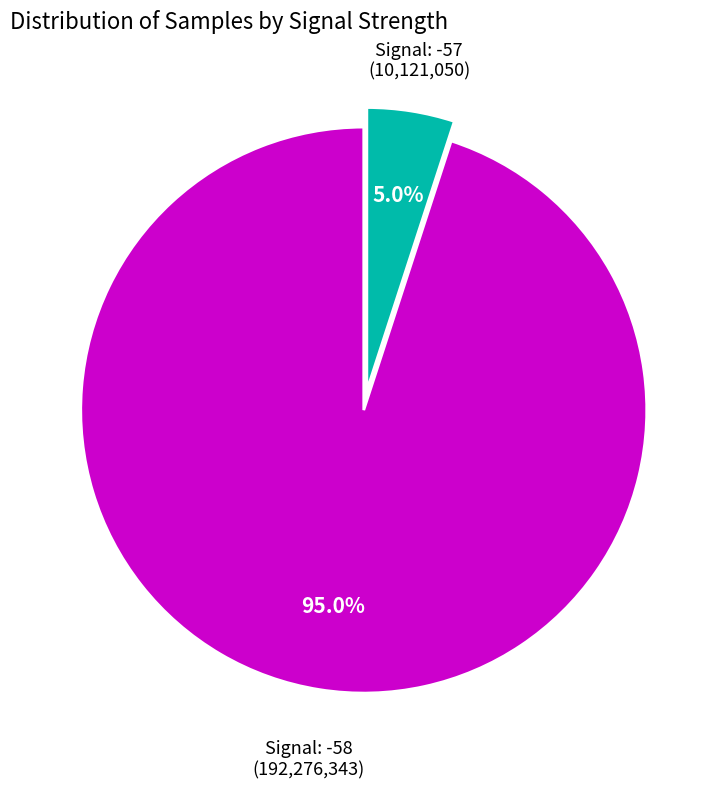

How many segments does this pie chart have?

2